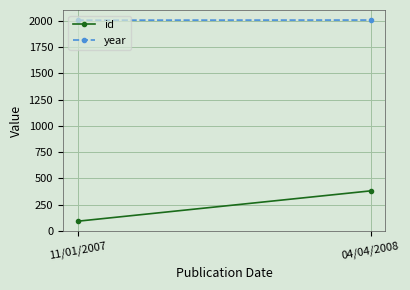

What is the total value across all series at 04/04/2008?

2390